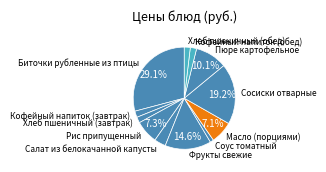

To the nearest percent, what portion does Кофейный напиток (обед) represent?

2%